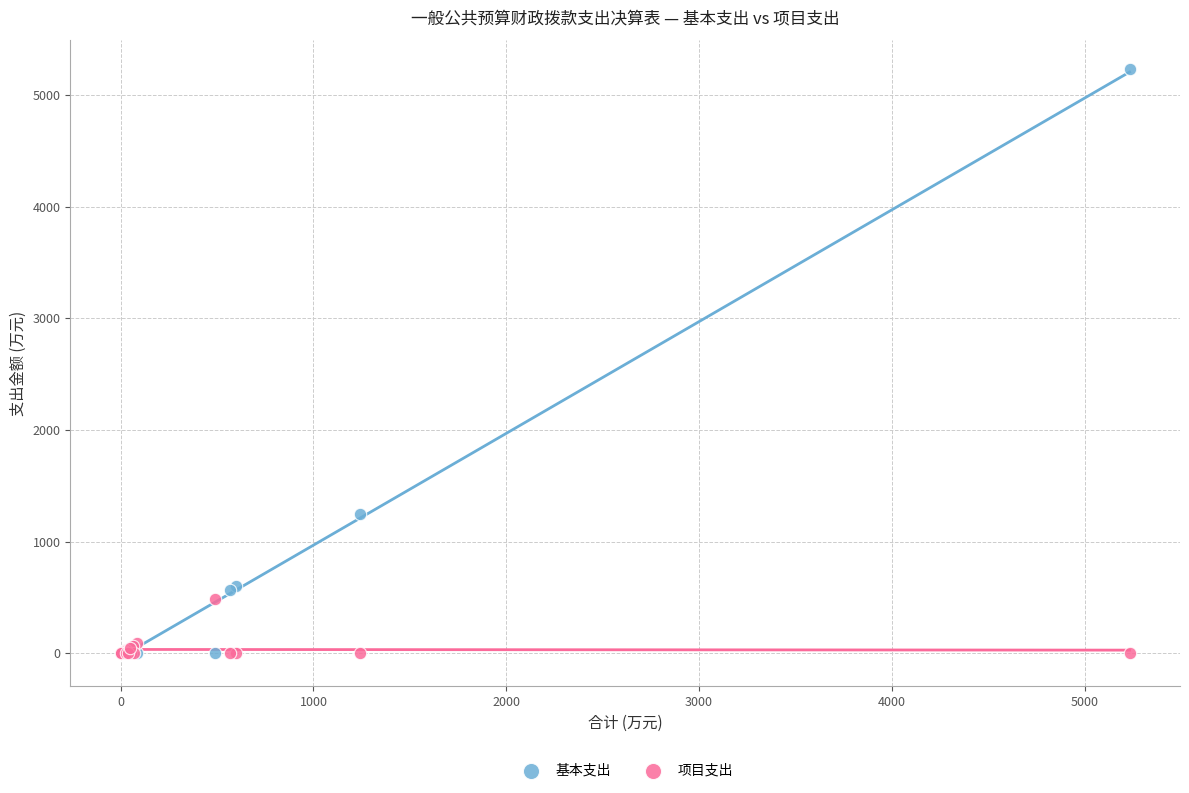

Across all series, what Y value is closest to 2616?

1242.4